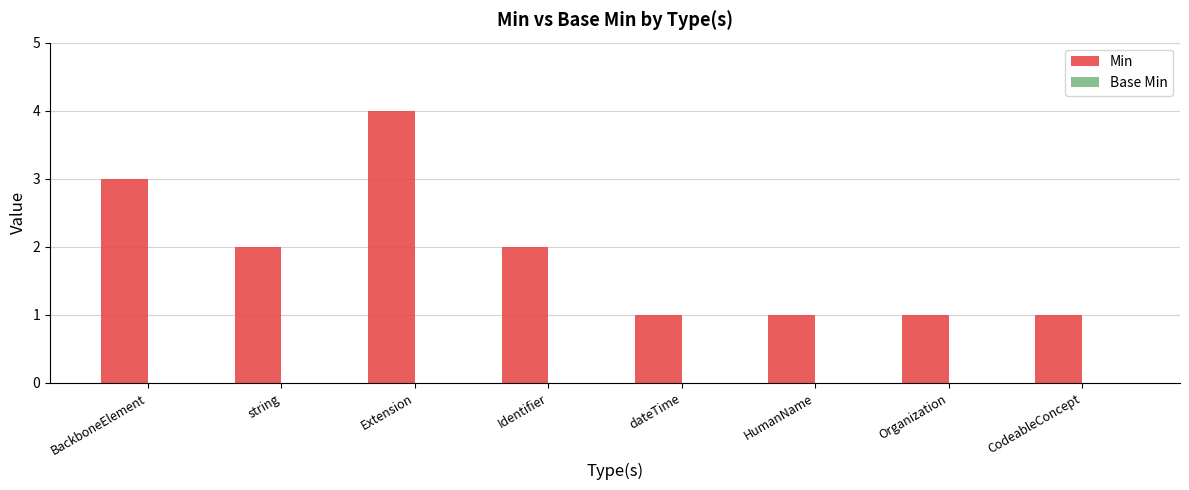

The value at Organization is 1. True or false?

True